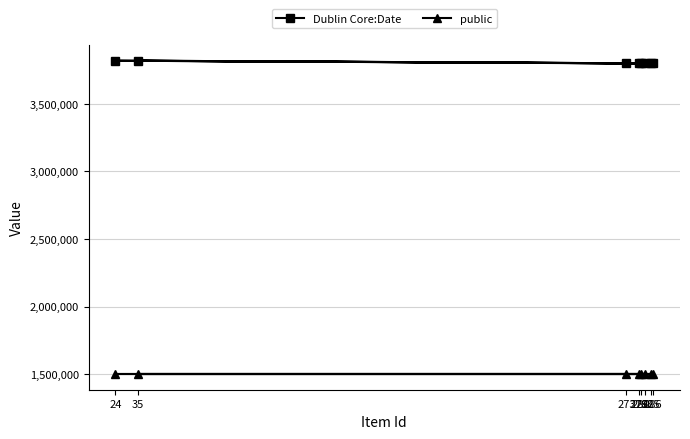

The public series shows 1500000 at 35. True or false?

True